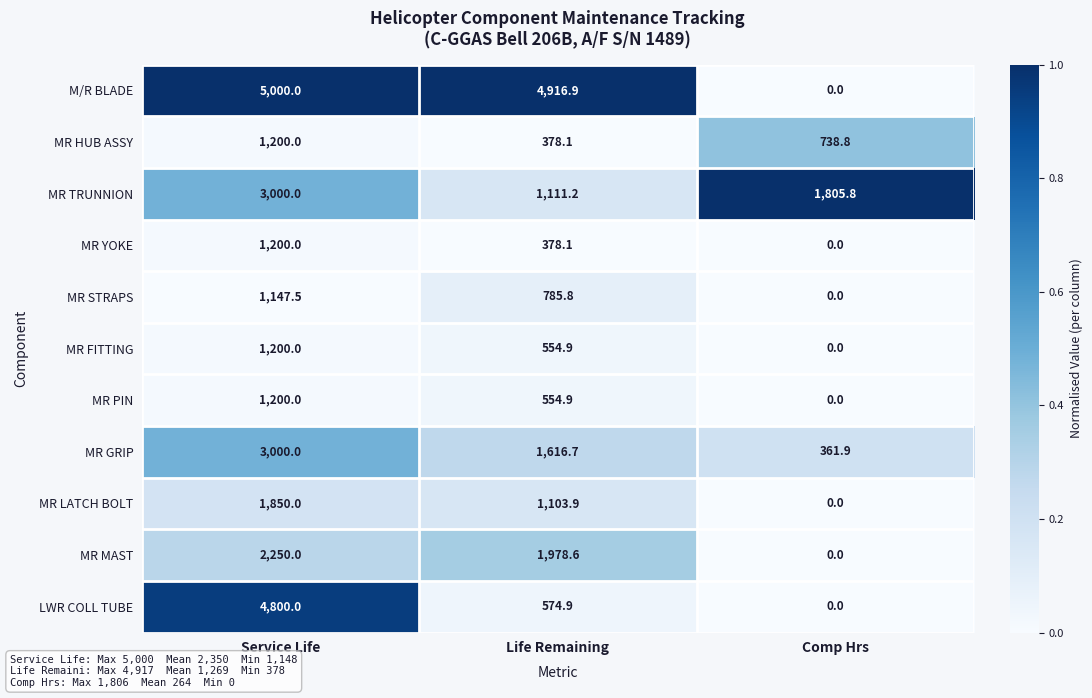

List the labels in order of MR GRIP value, smallest first.

Comp Hrs, Life Remaining, Service Life